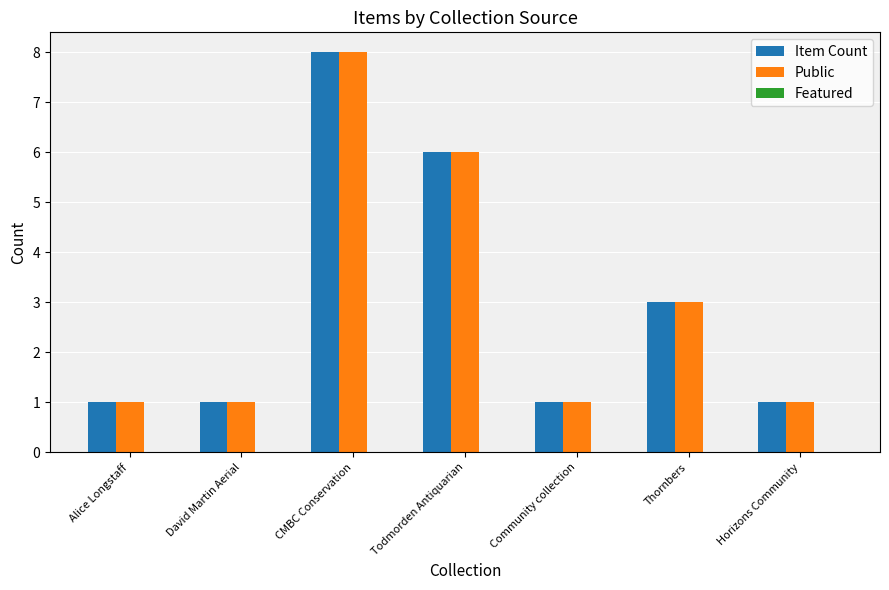

Is the value of Public at Todmorden Antiquarian greater than the value of Item Count at David Martin Aerial?

Yes